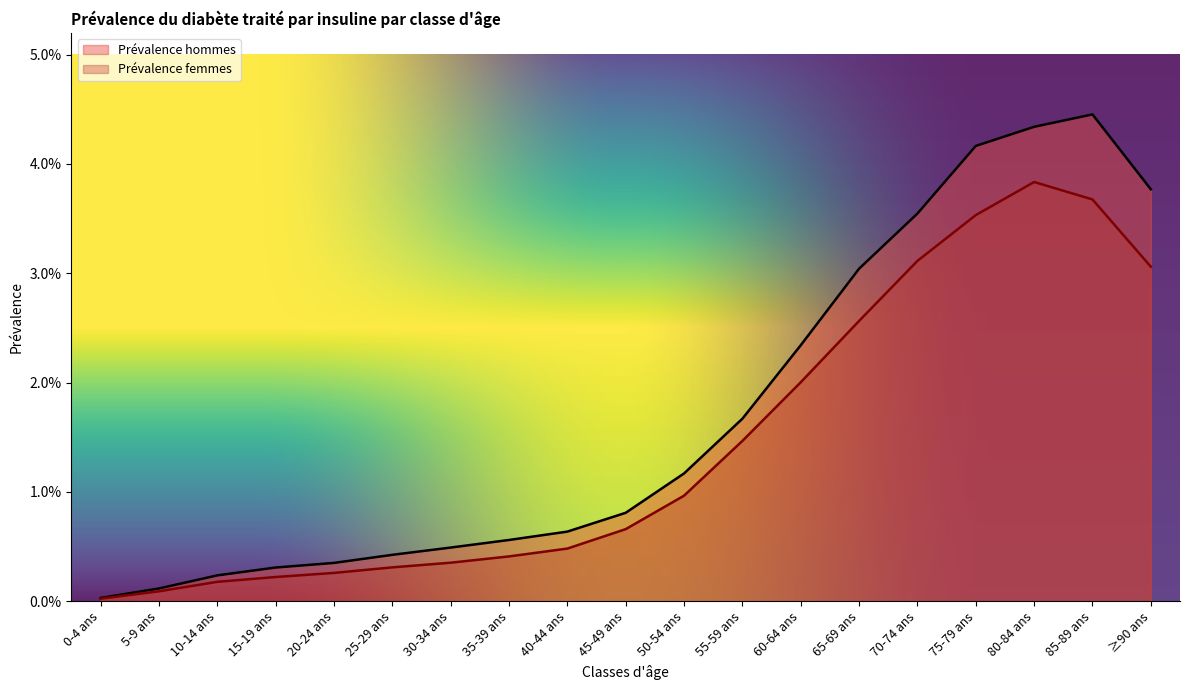

Reading left to right, list all the values displayed in this chart.

Prévalence hommes: 0-4 ans=0.0	5-9 ans=0.0	10-14 ans=0.0	15-19 ans=0.0	20-24 ans=0.0	25-29 ans=0.0	30-34 ans=0.0	35-39 ans=0.0	40-44 ans=0.0	45-49 ans=0.0	50-54 ans=0.0	55-59 ans=0.0	60-64 ans=0.0	65-69 ans=0.0	70-74 ans=0.0	75-79 ans=0.0	80-84 ans=0.0	85-89 ans=0.0	≥90 ans=0.0
Prévalence femmes: 0-4 ans=0.0	5-9 ans=0.0	10-14 ans=0.0	15-19 ans=0.0	20-24 ans=0.0	25-29 ans=0.0	30-34 ans=0.0	35-39 ans=0.0	40-44 ans=0.0	45-49 ans=0.0	50-54 ans=0.0	55-59 ans=0.0	60-64 ans=0.0	65-69 ans=0.0	70-74 ans=0.0	75-79 ans=0.0	80-84 ans=0.0	85-89 ans=0.0	≥90 ans=0.0